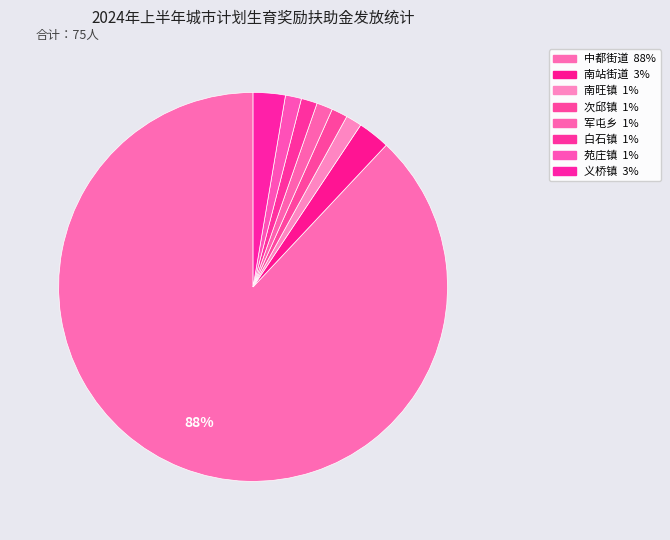

Is it true that 义桥镇 is 3% of the pie?

True